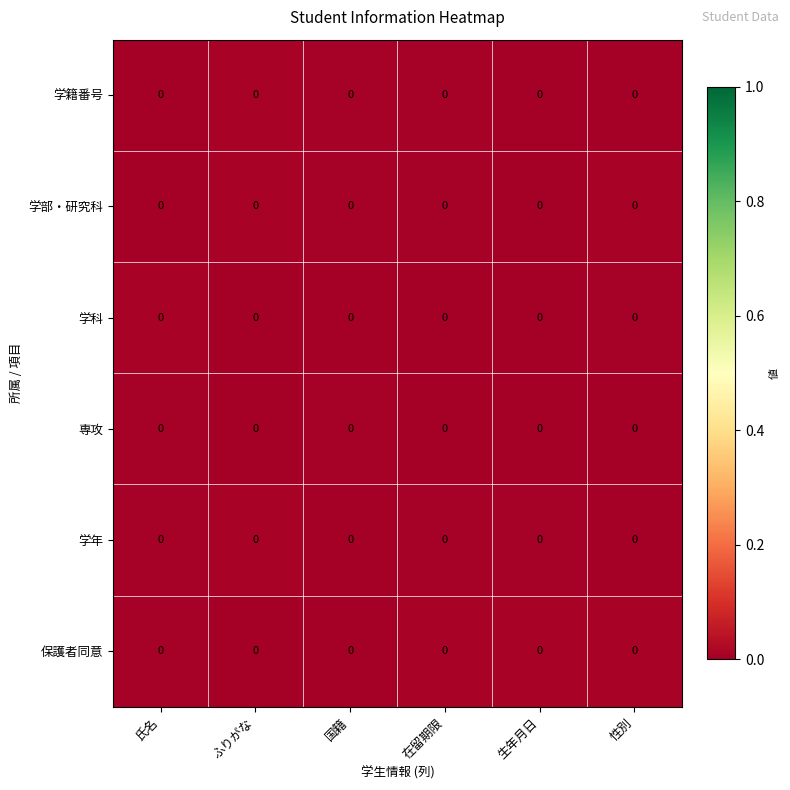

Reading left to right, extract all data points from this chart.

学籍番号: 氏名=0.0	ふりがな=0.0	国籍=0.0	在留期限=0.0	生年月日=0.0	性別=0.0
学部・研究科: 氏名=0.0	ふりがな=0.0	国籍=0.0	在留期限=0.0	生年月日=0.0	性別=0.0
学科: 氏名=0.0	ふりがな=0.0	国籍=0.0	在留期限=0.0	生年月日=0.0	性別=0.0
専攻: 氏名=0.0	ふりがな=0.0	国籍=0.0	在留期限=0.0	生年月日=0.0	性別=0.0
学年: 氏名=0.0	ふりがな=0.0	国籍=0.0	在留期限=0.0	生年月日=0.0	性別=0.0
保護者同意: 氏名=0.0	ふりがな=0.0	国籍=0.0	在留期限=0.0	生年月日=0.0	性別=0.0